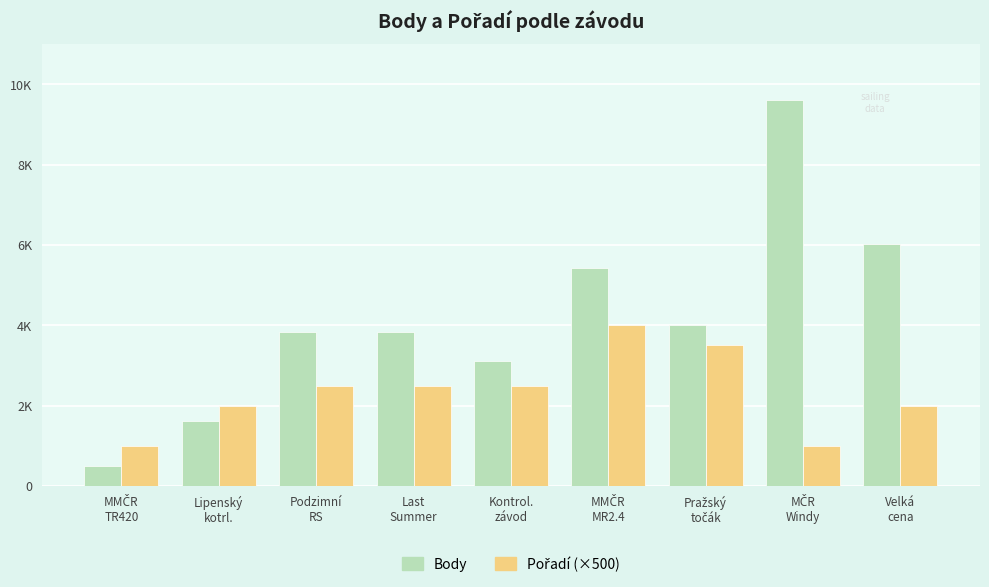

Reading right to left, list all the values displayed in this chart.

Body: Velká
cena=6025	MČR
Windy=9600	Pražský
točák=4021	MMČR
MR2.4=5438	Kontrol.
závod=3104	Last
Summer=3837	Podzimní
RS=3837	Lipenský
kotrl.=1621	MMČR
TR420=499
Pořadí (×500): Velká
cena=2000	MČR
Windy=1000	Pražský
točák=3500	MMČR
MR2.4=4000	Kontrol.
závod=2500	Last
Summer=2500	Podzimní
RS=2500	Lipenský
kotrl.=2000	MMČR
TR420=1000